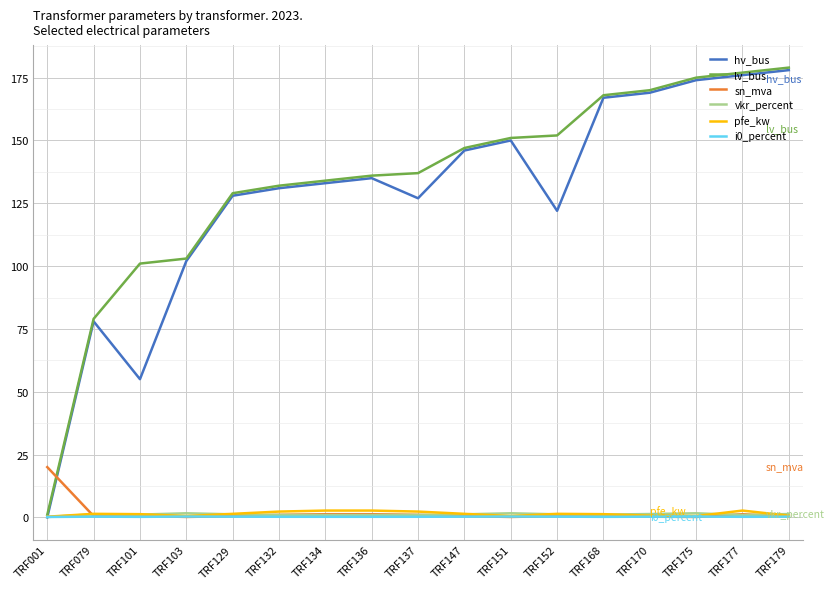

What is the greatest value displayed?

179.0